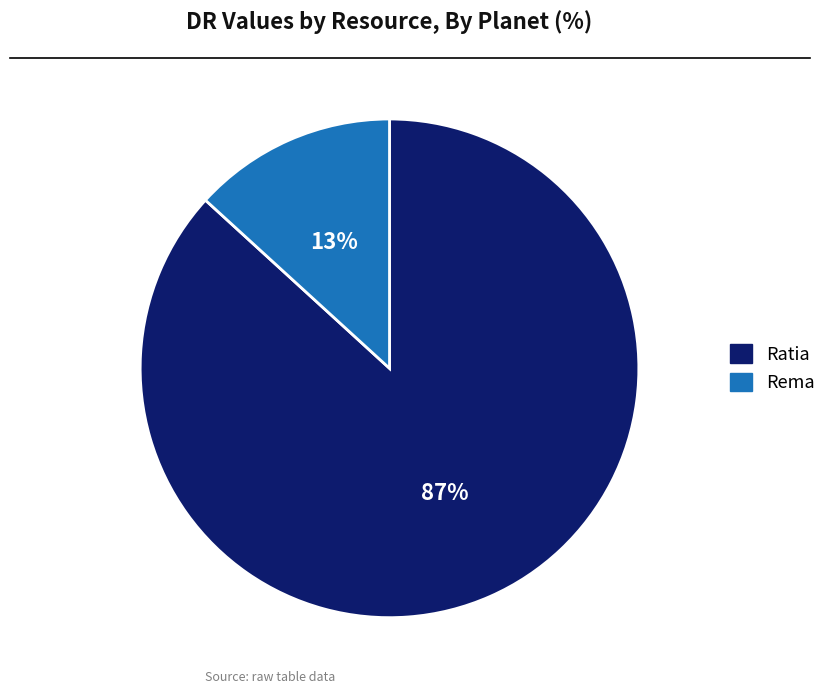

Rank the categories by value from lowest to highest.

Rema, Ratia